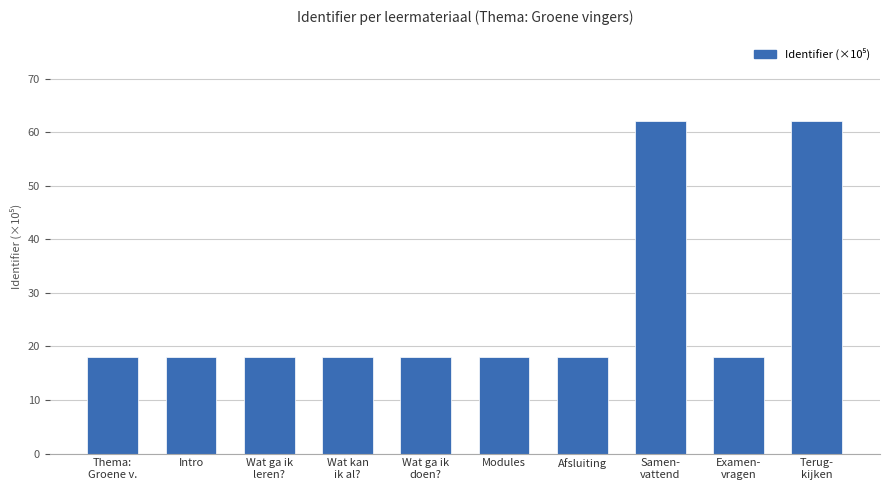

Approximately how many times larger is the value at Afsluiting compared to Thema:
Groene v.?

1.0